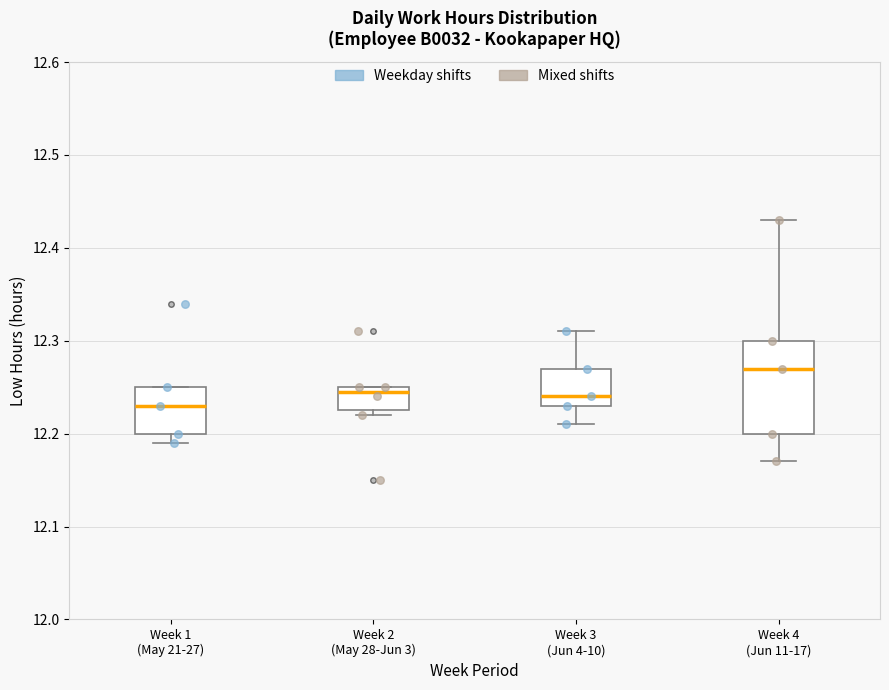

Reading left to right, read every box against the y-axis: the position of its median line, the range the box covers, and the ends of its whiskers. The values are not printed on the chart, so give them approximately, as read against the axis.

Week 1 (May 21-27): median 12.23, box 12.20 to 12.25, whiskers 12.19 to 12.25
Week 2 (May 28-Jun 3): median 12.25 (just below the box's upper edge), box 12.23 to 12.25, whiskers 12.22 to 12.25
Week 3 (Jun 4-10): median 12.24, box 12.23 to 12.27, whiskers 12.21 to 12.31
Week 4 (Jun 11-17): median 12.27, box 12.20 to 12.30, whiskers 12.17 to 12.43